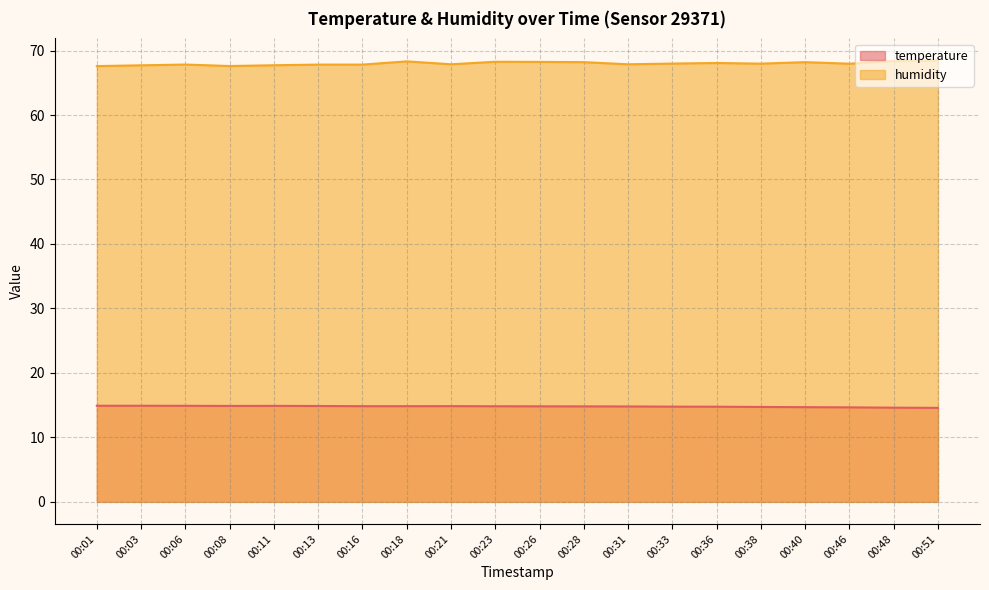

What is the difference between the maximum and minimum values in the temperature series?

0.3